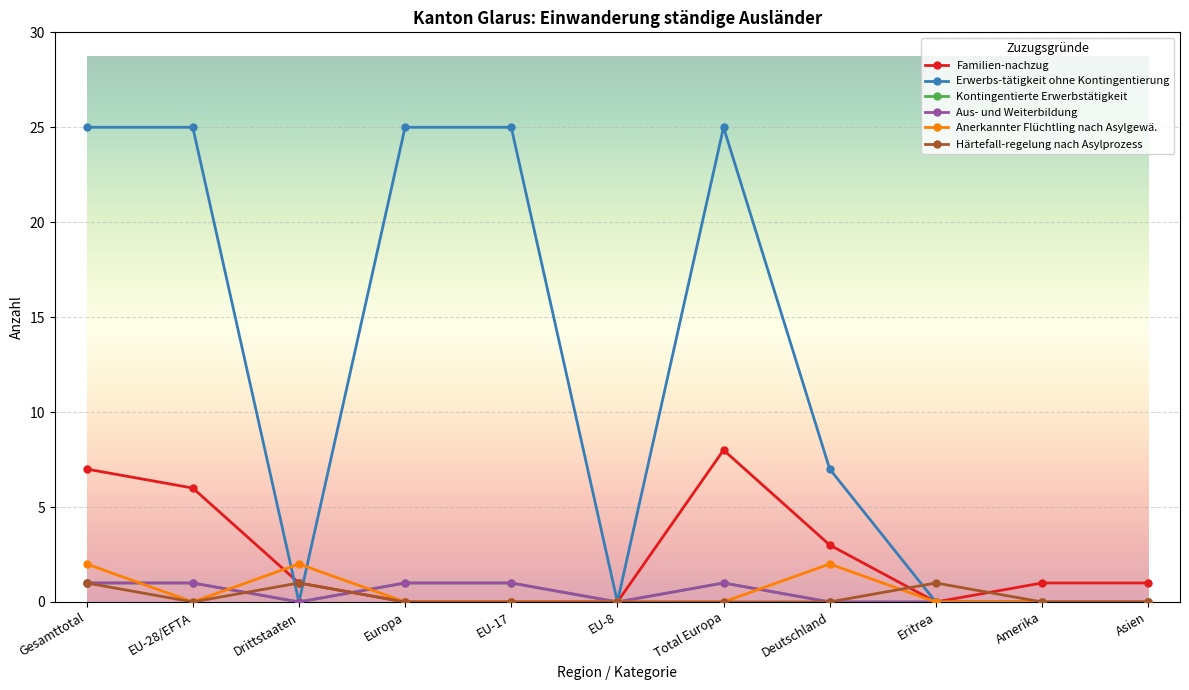

Where is the first local maximum for Familien-nachzug?

Total Europa